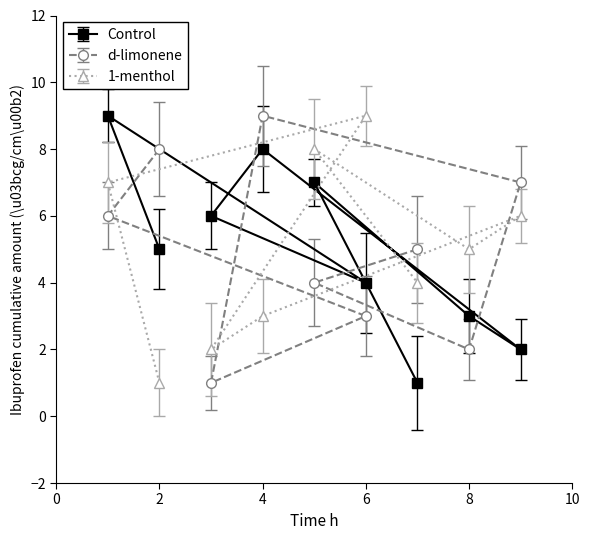

What is the lowest value of the 1-menthol series?

1